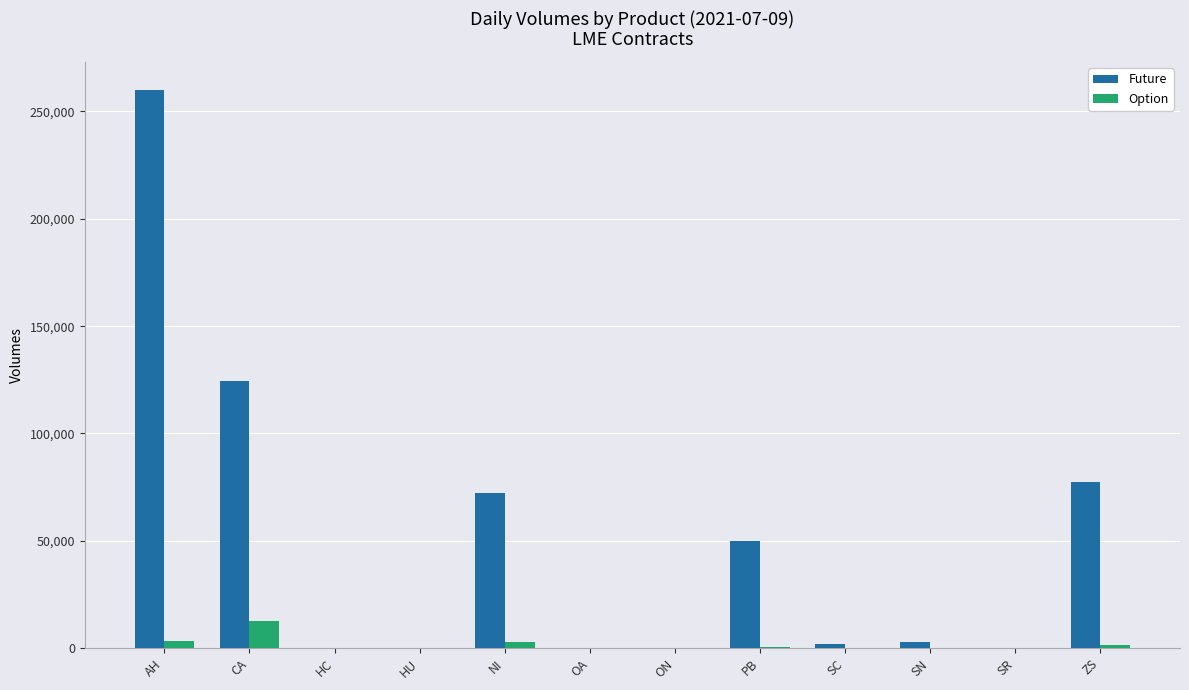

Which series has the largest range (max minus min)?

Future